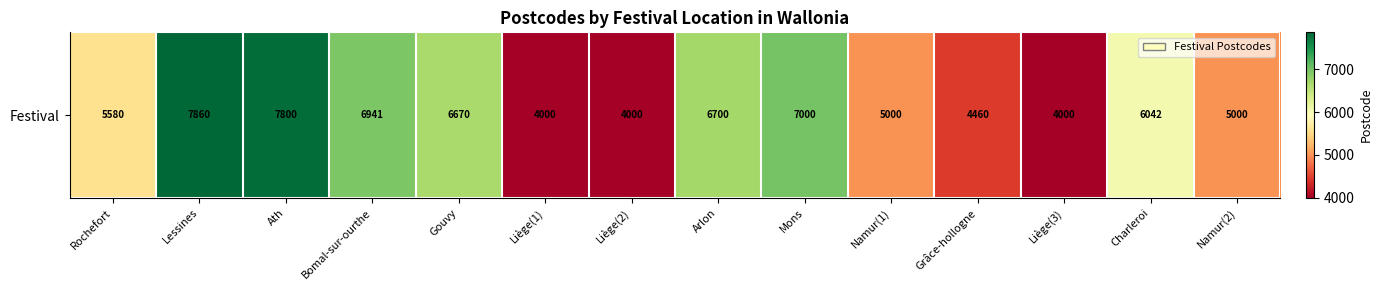

List the labels in order of value, largest first.

Lessines, Ath, Mons, Bomal-sur-ourthe, Arlon, Gouvy, Charleroi, Rochefort, Namur(1), Namur(2), Grâce-hollogne, Liège(1), Liège(2), Liège(3)